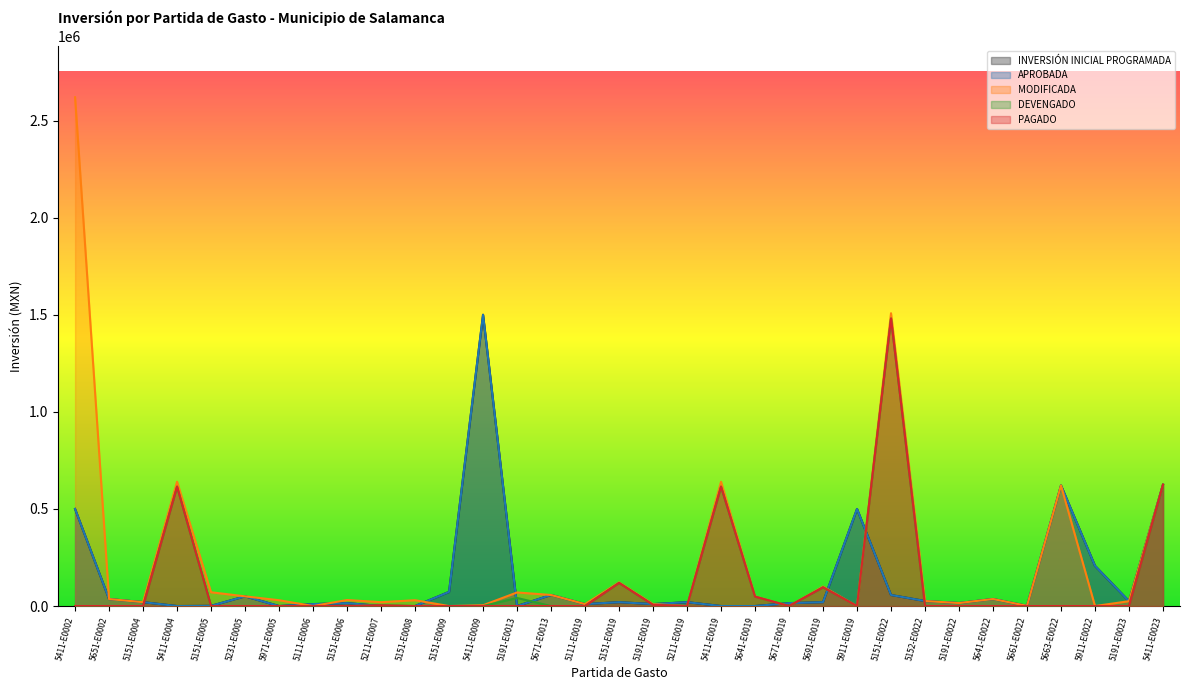

Which series has the largest range (max minus min)?

MODIFICADA